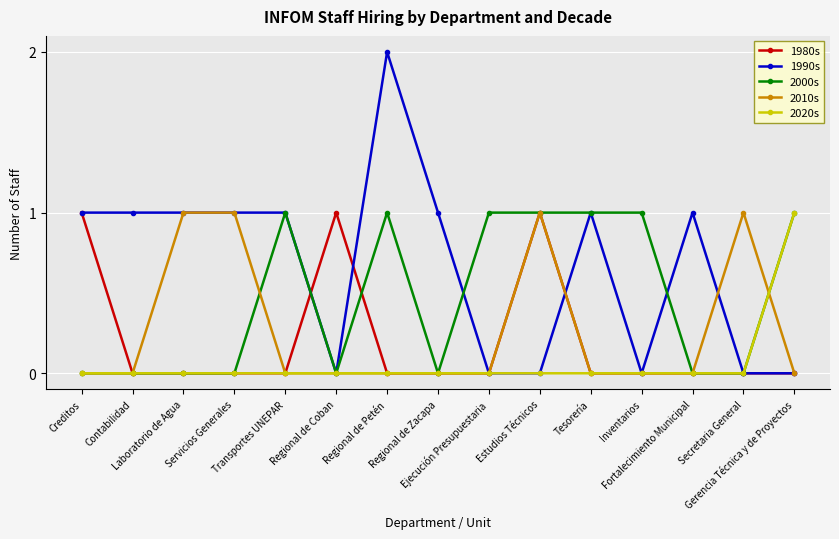

Reading right to left, extract all data points from this chart.

1980s: Gerencia Técnica y de Proyectos=0	Secretaria General=0	Fortalecimiento Municipal=0	Inventarios=0	Tesorería=0	Estudios Técnicos=1	Ejecución Presupuestaria=0	Regional de Zacapa=0	Regional de Petén=0	Regional de Coban=1	Transportes UNEPAR=0	Servicios Generales=0	Laboratorio de Agua=0	Contabilidad=0	Creditos=1
1990s: Gerencia Técnica y de Proyectos=0	Secretaria General=0	Fortalecimiento Municipal=1	Inventarios=0	Tesorería=1	Estudios Técnicos=0	Ejecución Presupuestaria=0	Regional de Zacapa=1	Regional de Petén=2	Regional de Coban=0	Transportes UNEPAR=1	Servicios Generales=1	Laboratorio de Agua=1	Contabilidad=1	Creditos=1
2000s: Gerencia Técnica y de Proyectos=1	Secretaria General=0	Fortalecimiento Municipal=0	Inventarios=1	Tesorería=1	Estudios Técnicos=1	Ejecución Presupuestaria=1	Regional de Zacapa=0	Regional de Petén=1	Regional de Coban=0	Transportes UNEPAR=1	Servicios Generales=0	Laboratorio de Agua=0	Contabilidad=0	Creditos=0
2010s: Gerencia Técnica y de Proyectos=0	Secretaria General=1	Fortalecimiento Municipal=0	Inventarios=0	Tesorería=0	Estudios Técnicos=1	Ejecución Presupuestaria=0	Regional de Zacapa=0	Regional de Petén=0	Regional de Coban=0	Transportes UNEPAR=0	Servicios Generales=1	Laboratorio de Agua=1	Contabilidad=0	Creditos=0
2020s: Gerencia Técnica y de Proyectos=1	Secretaria General=0	Fortalecimiento Municipal=0	Inventarios=0	Tesorería=0	Estudios Técnicos=0	Ejecución Presupuestaria=0	Regional de Zacapa=0	Regional de Petén=0	Regional de Coban=0	Transportes UNEPAR=0	Servicios Generales=0	Laboratorio de Agua=0	Contabilidad=0	Creditos=0